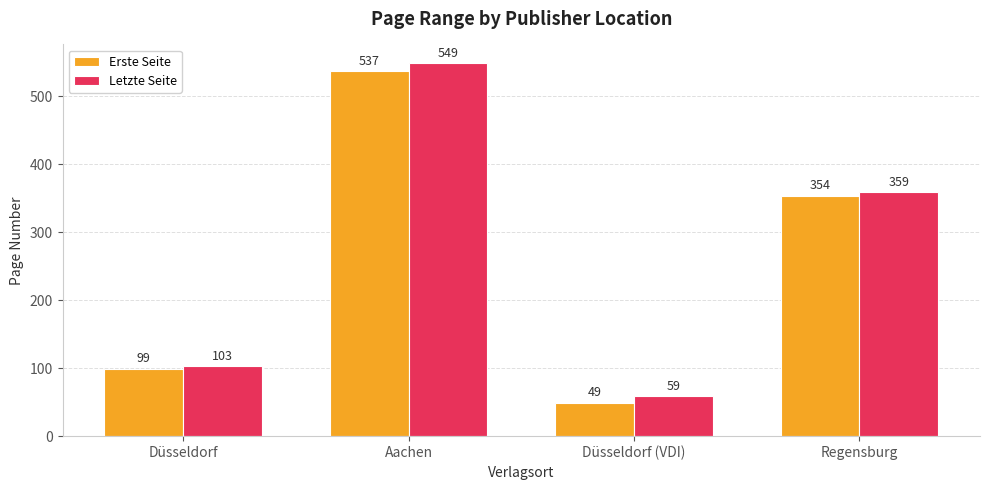

Read the Erste Seite value at Düsseldorf.

99